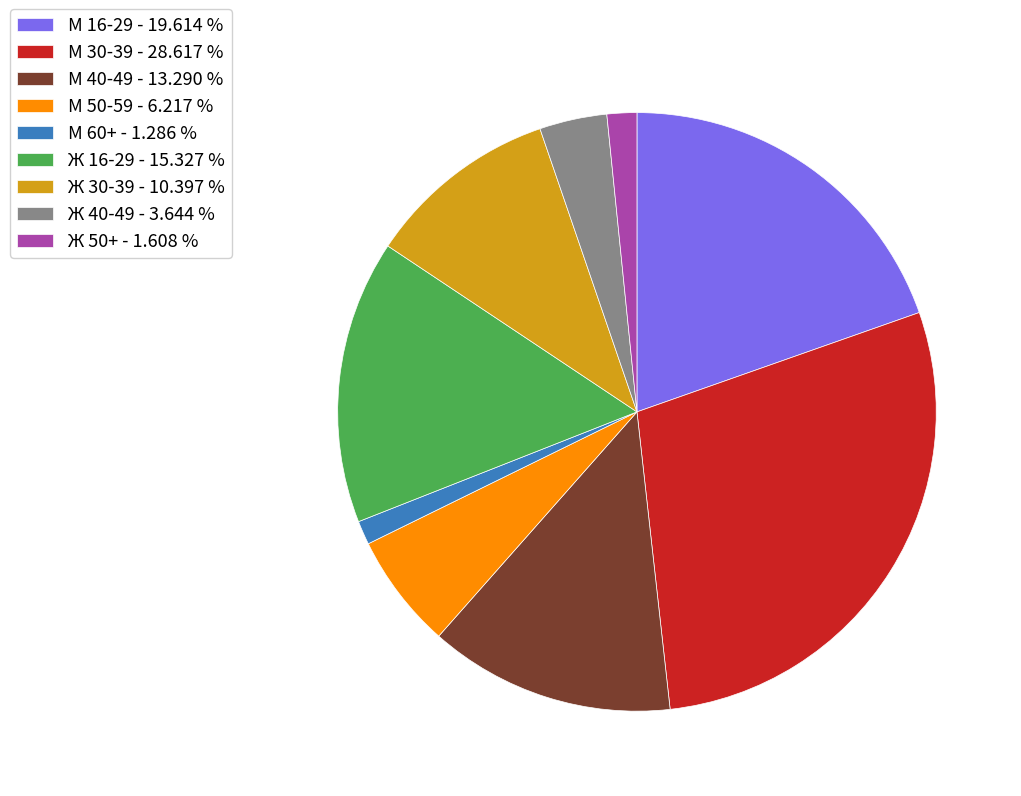

Is the sum of М 16-29 - 19.614 % and Ж 16-29 - 15.327 % greater than half?

No